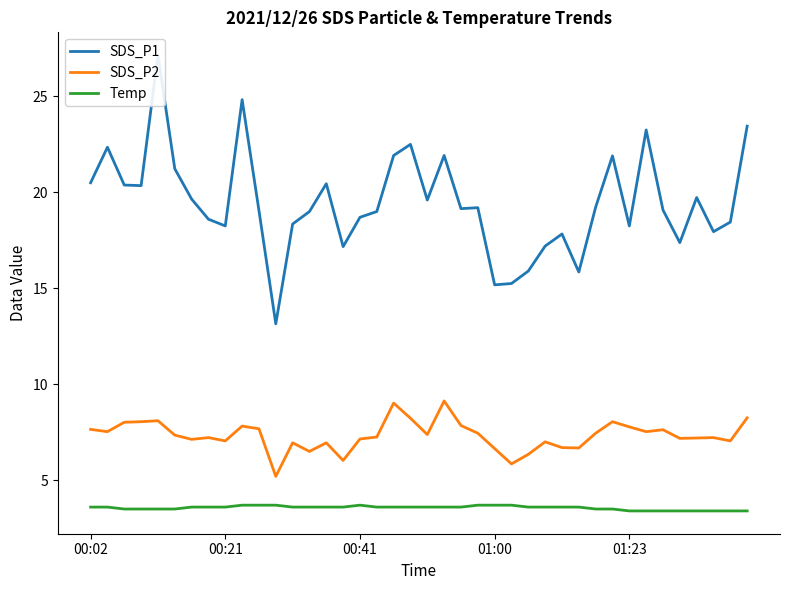

True or false: Temp and SDS_P2 intersect in this chart.

False